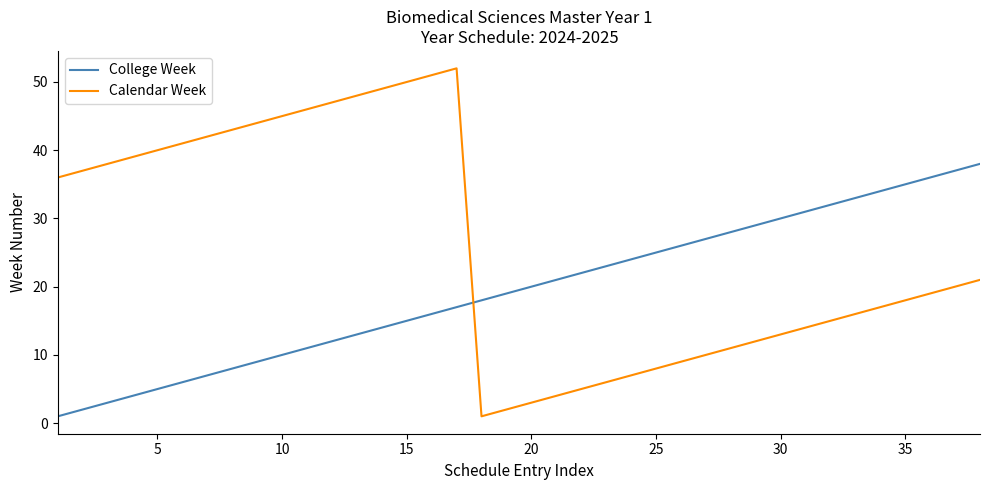

Which series has the largest range (max minus min)?

Calendar Week